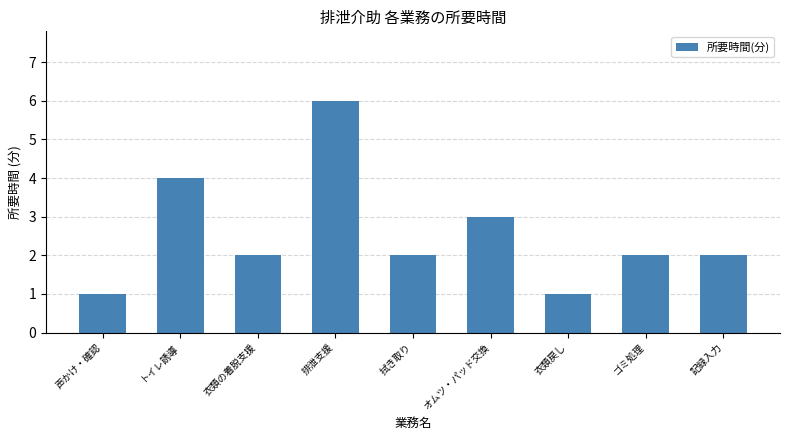

Reading right to left, list all the values displayed in this chart.

2	2	1	3	2	6	2	4	1